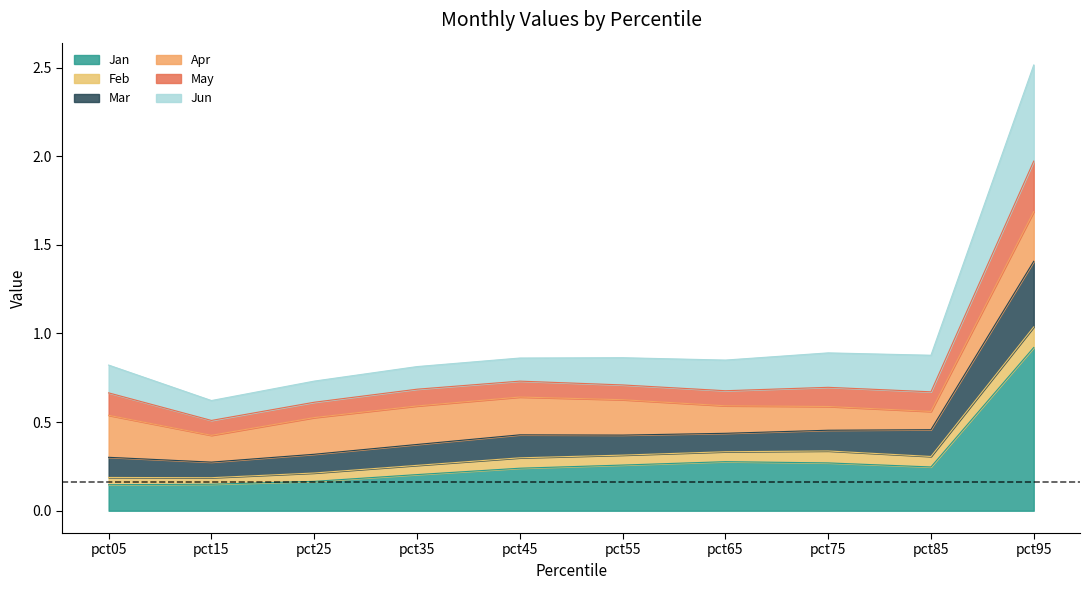

At which label does Jan reach its peak?

pct95